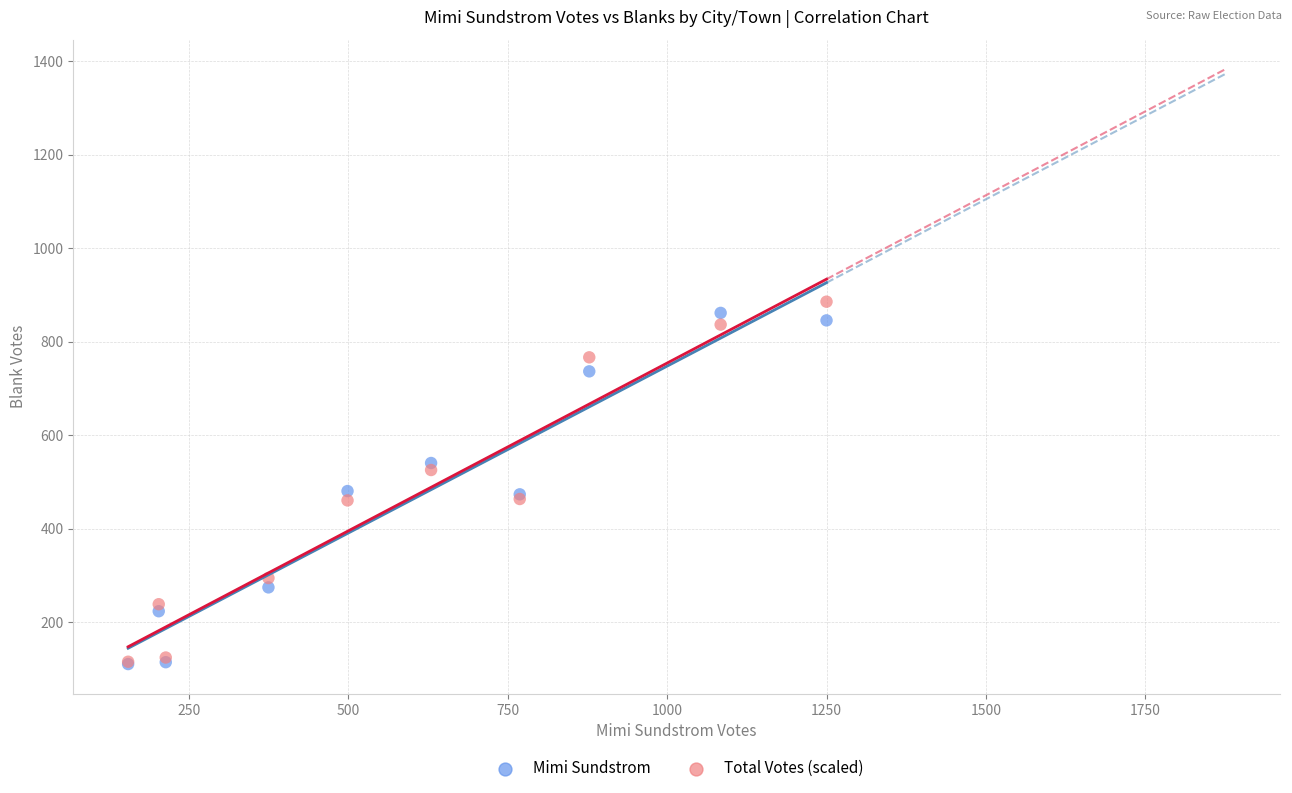

Which series has the widest spread of Y values?

Total Votes (scaled)